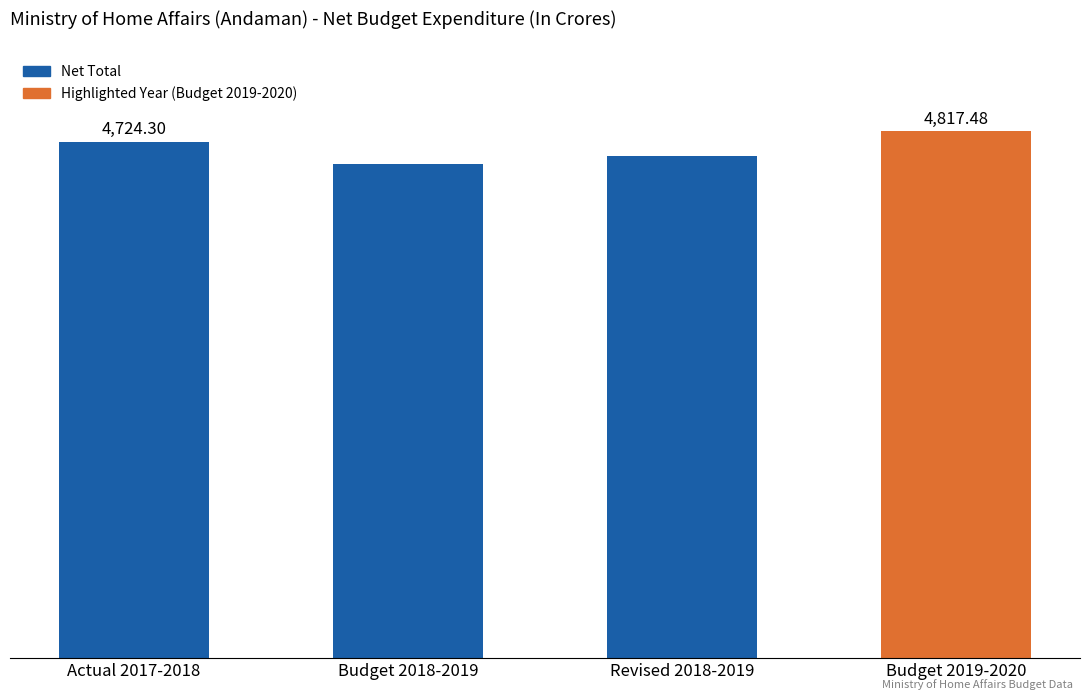

List the labels in order of value, largest first.

Budget 2019-2020, Actual 2017-2018, Revised 2018-2019, Budget 2018-2019